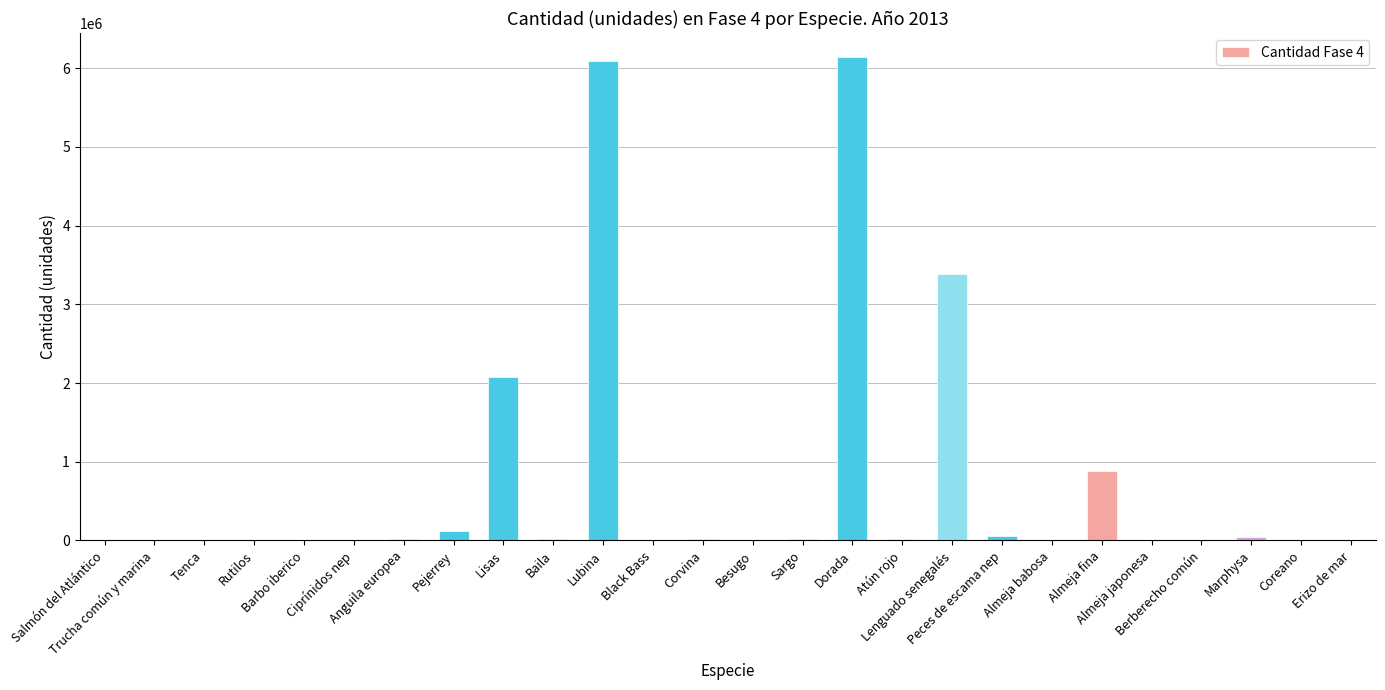

What is the sum of all values?

18887647